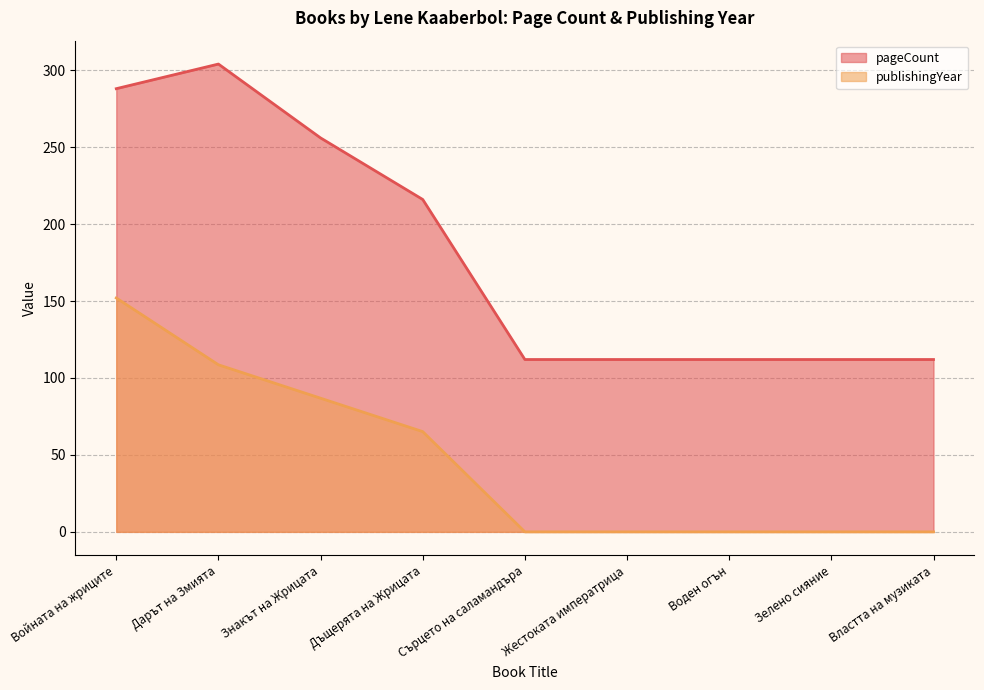

What is the difference between the highest and lowest values at Дъщерята на Жрицата?

150.9